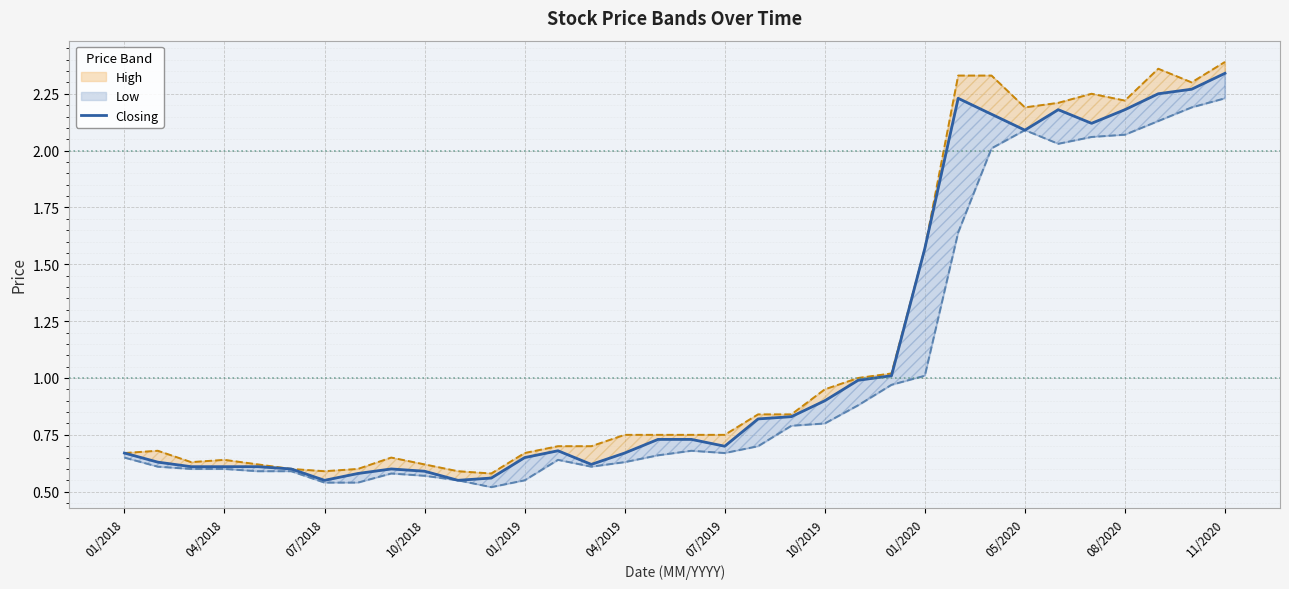

What is the average value of the High series?

1.2